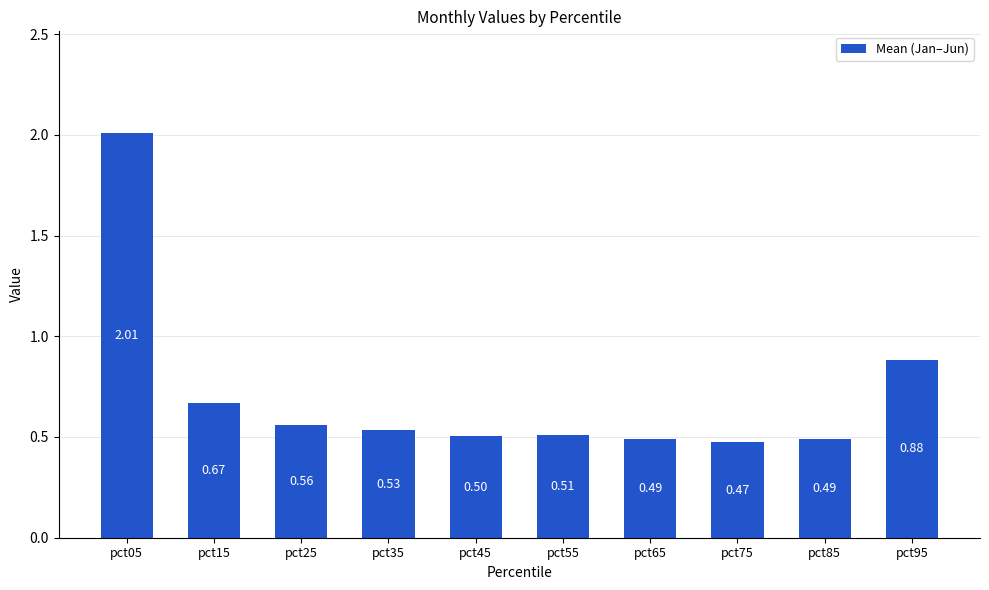

Which has a higher value, pct25 or pct75?

pct25